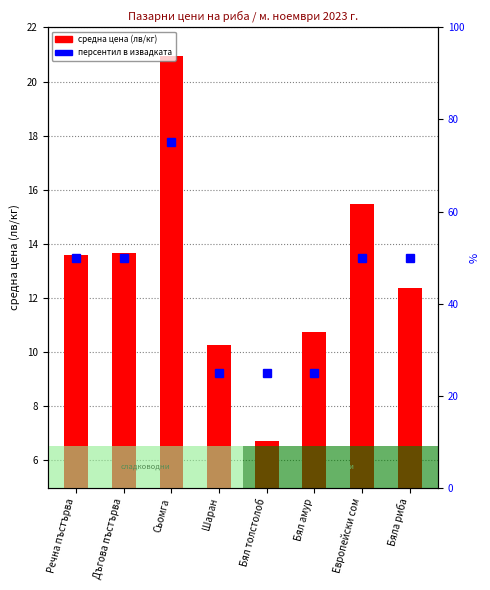

What is the minimum value for середна цена?

6.7